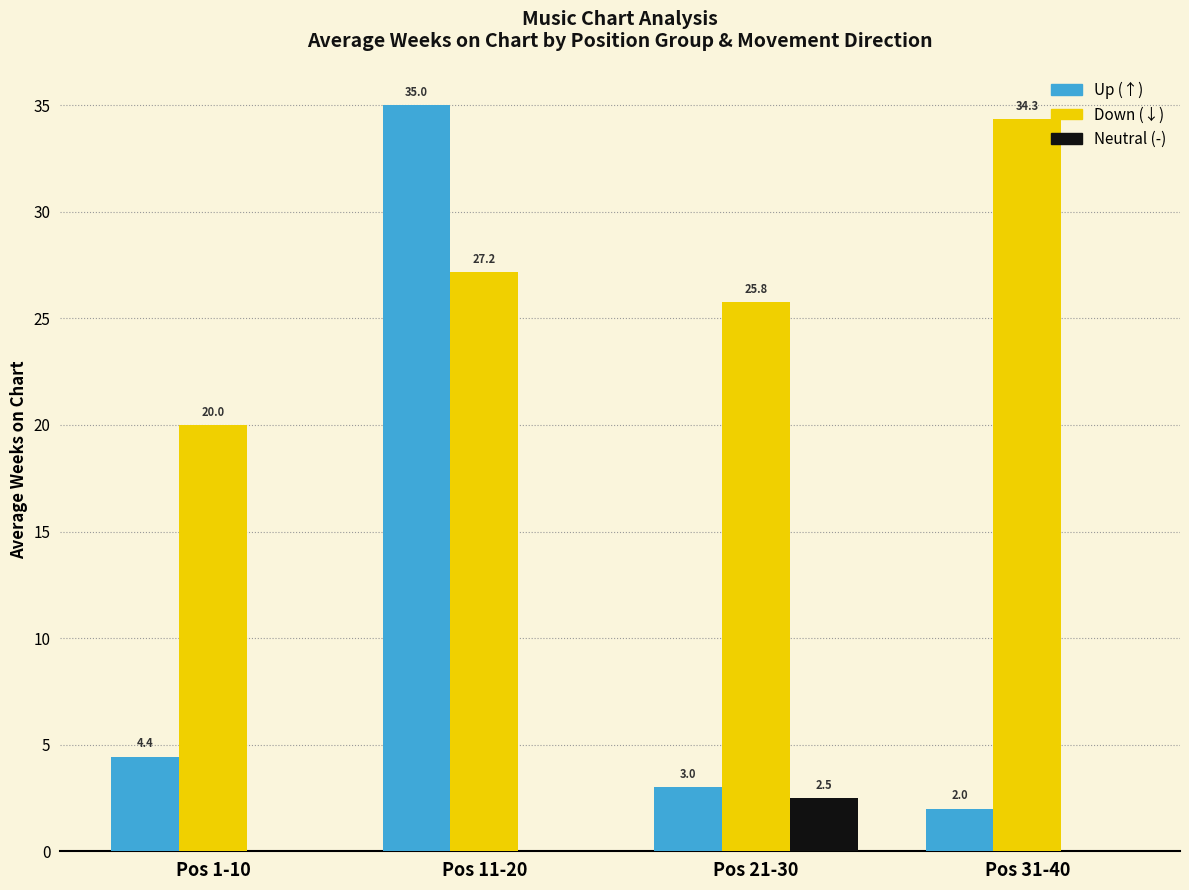

At which category is the sum across all series the highest?

Pos 11-20